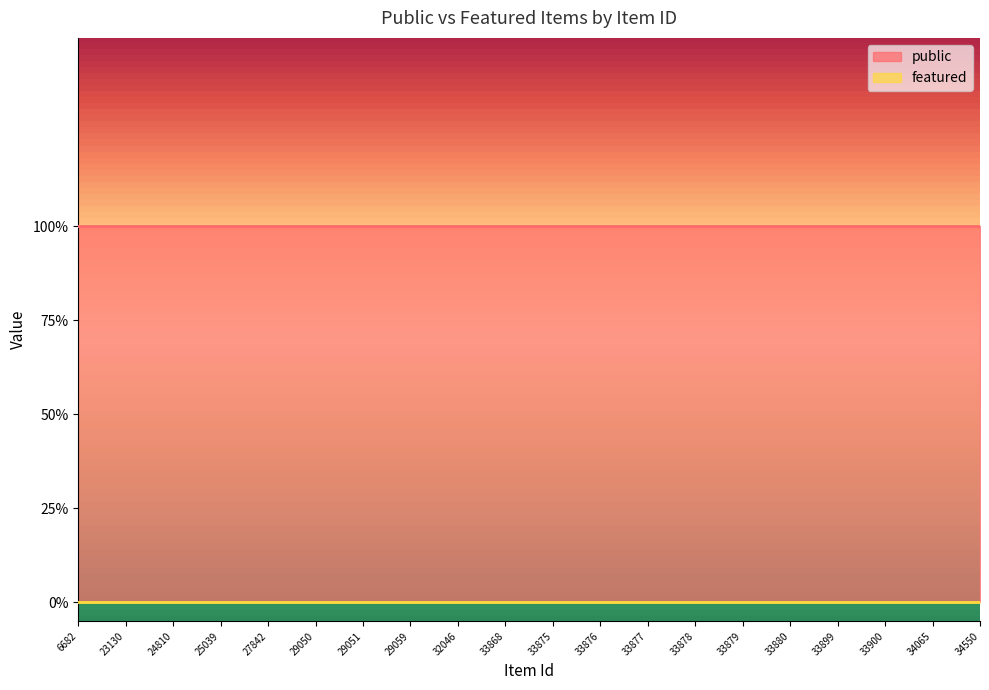

Reading left to right, extract all data points from this chart.

public: 6682=1	23130=1	24810=1	25039=1	27842=1	29050=1	29051=1	29059=1	32046=1	33868=1	33875=1	33876=1	33877=1	33878=1	33879=1	33880=1	33899=1	33900=1	34065=1	34550=1
featured: 6682=0	23130=0	24810=0	25039=0	27842=0	29050=0	29051=0	29059=0	32046=0	33868=0	33875=0	33876=0	33877=0	33878=0	33879=0	33880=0	33899=0	33900=0	34065=0	34550=0